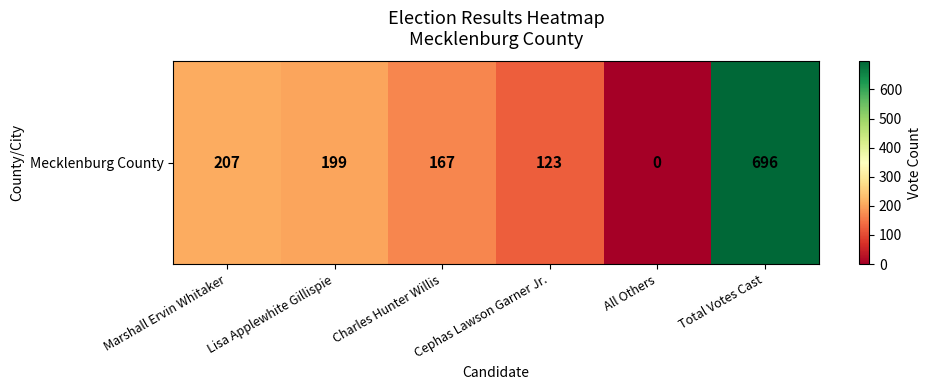

Approximately how many times larger is the value at Lisa Applewhite Gillispie compared to Marshall Ervin Whitaker?

1.0